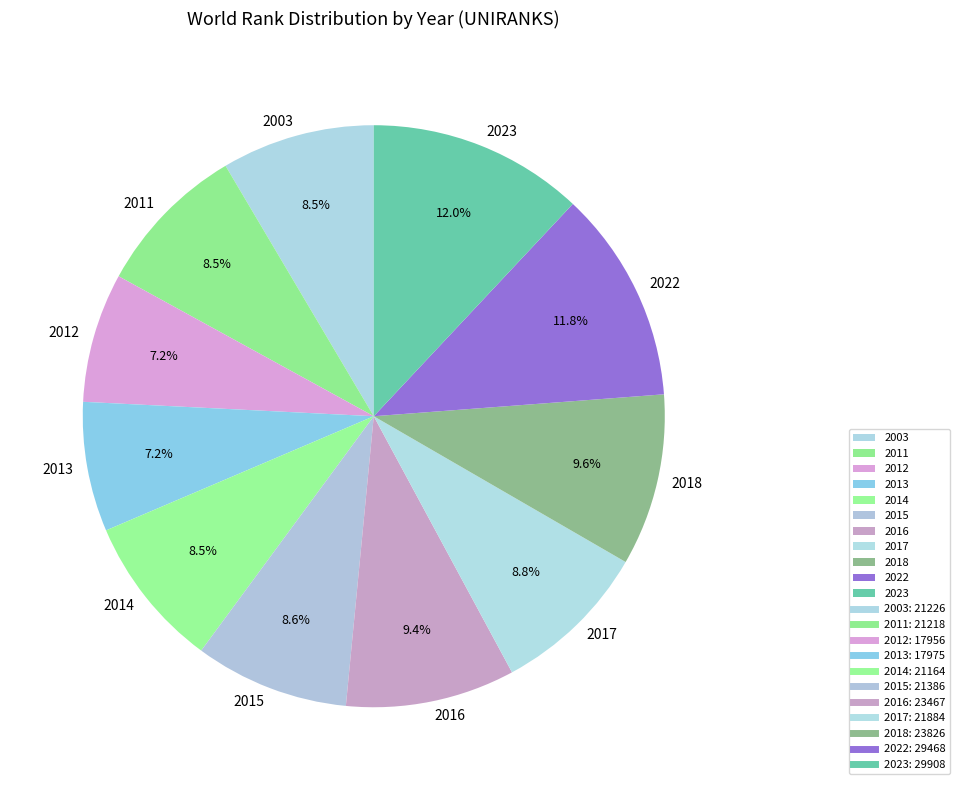

To the nearest percent, what is the combined percentage of 2017 and 2012?

16%